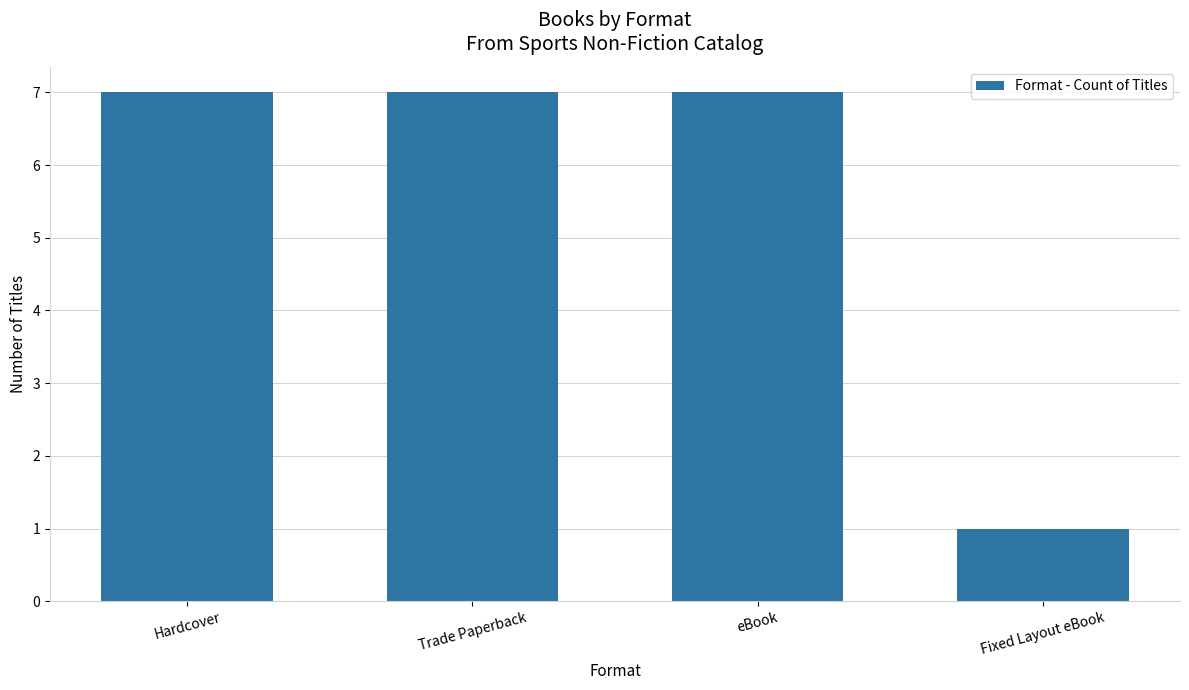

What is the value of the 2nd bar from the left?

7